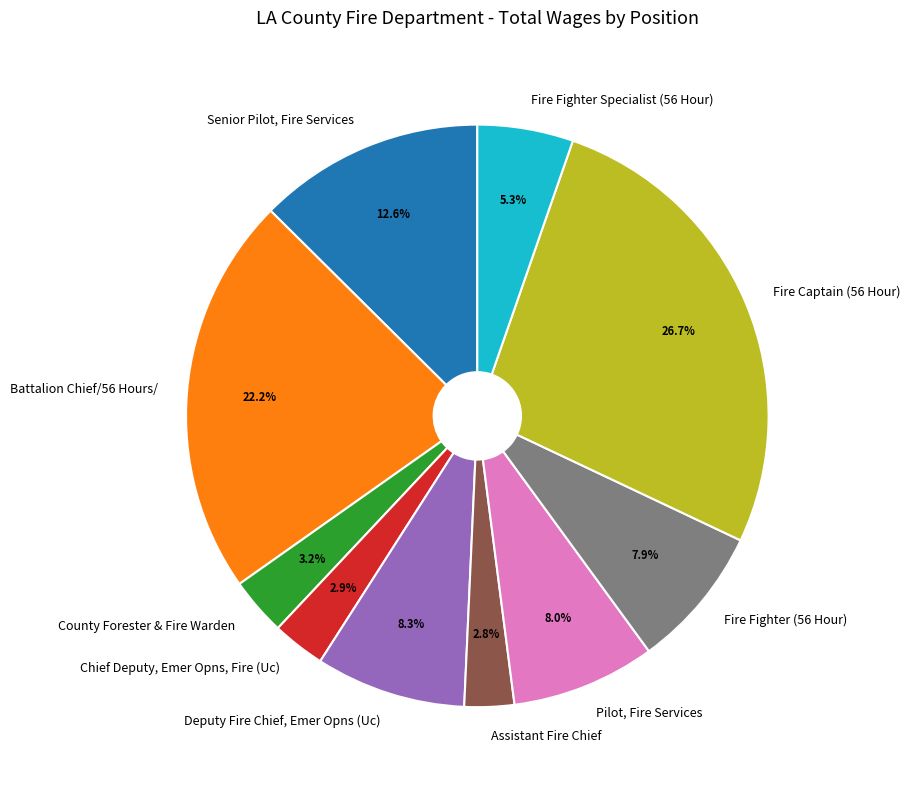

Rank the categories by value from lowest to highest.

Assistant Fire Chief, Chief Deputy, Emer Opns, Fire (Uc), County Forester & Fire Warden, Fire Fighter Specialist (56 Hour), Fire Fighter (56 Hour), Pilot, Fire Services, Deputy Fire Chief, Emer Opns (Uc), Senior Pilot, Fire Services, Battalion Chief/56 Hours/, Fire Captain (56 Hour)